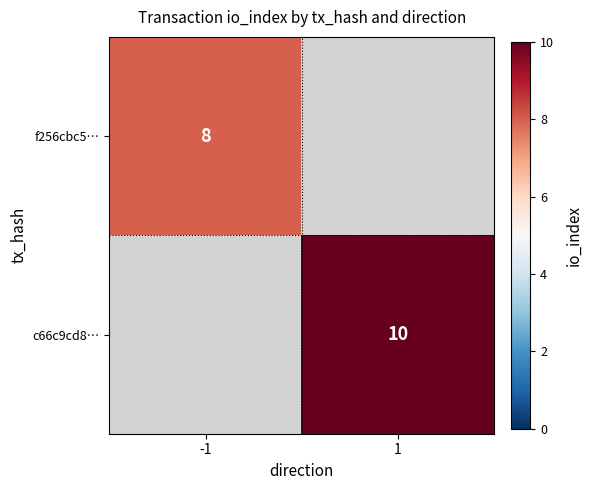

Is it true that c66c9cd8… equals 4 at 1?

False